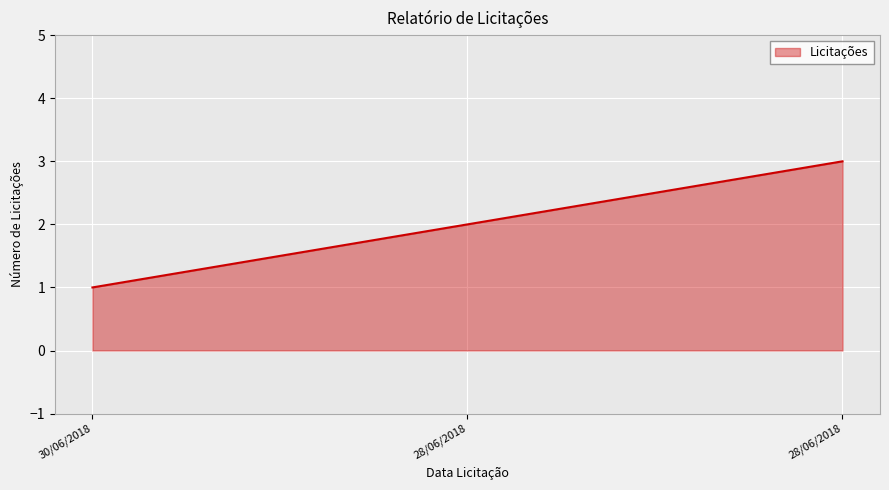

Read the value at 28/06/2018.

3